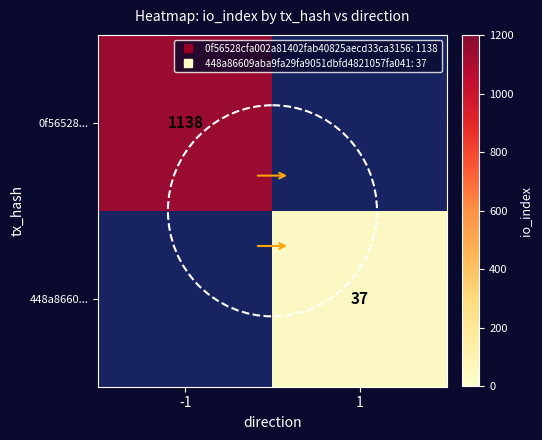

Is the value of 448a8660... at -1 greater than the value of 0f56528... at 1?

No